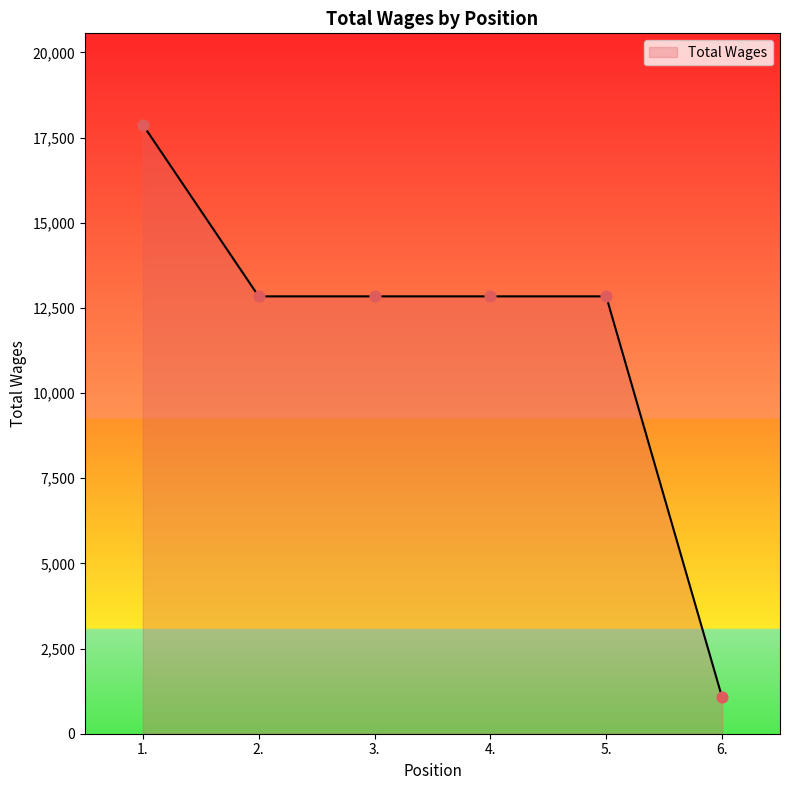

Approximately how many times larger is the value at 4. compared to 5.?

1.0